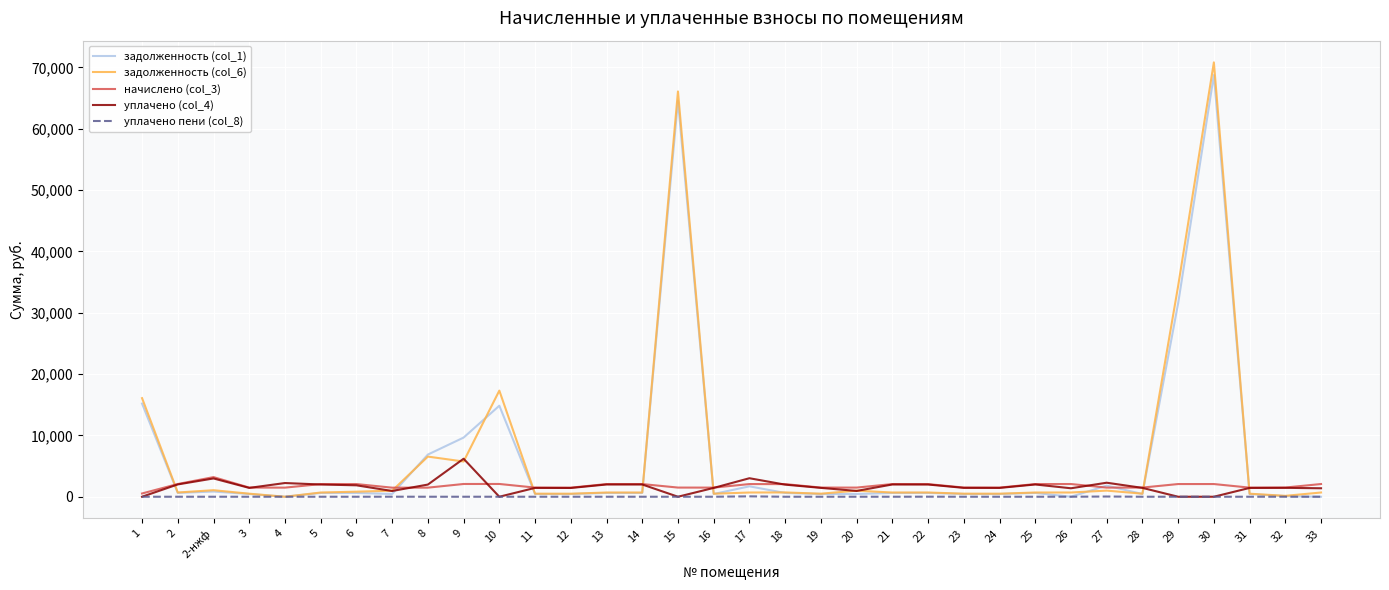

The value of задолженность (col_1) at 32 is 97.6. True or false?

True